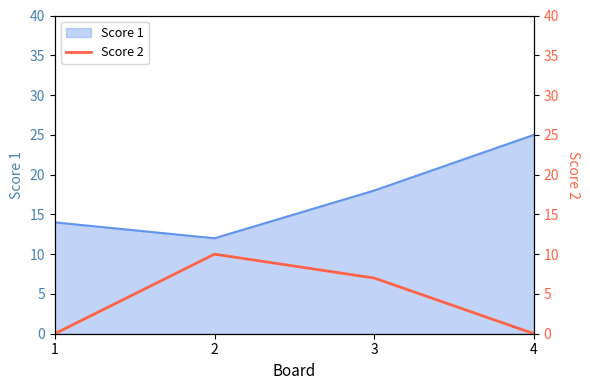

What is the maximum value for Score 1?

25